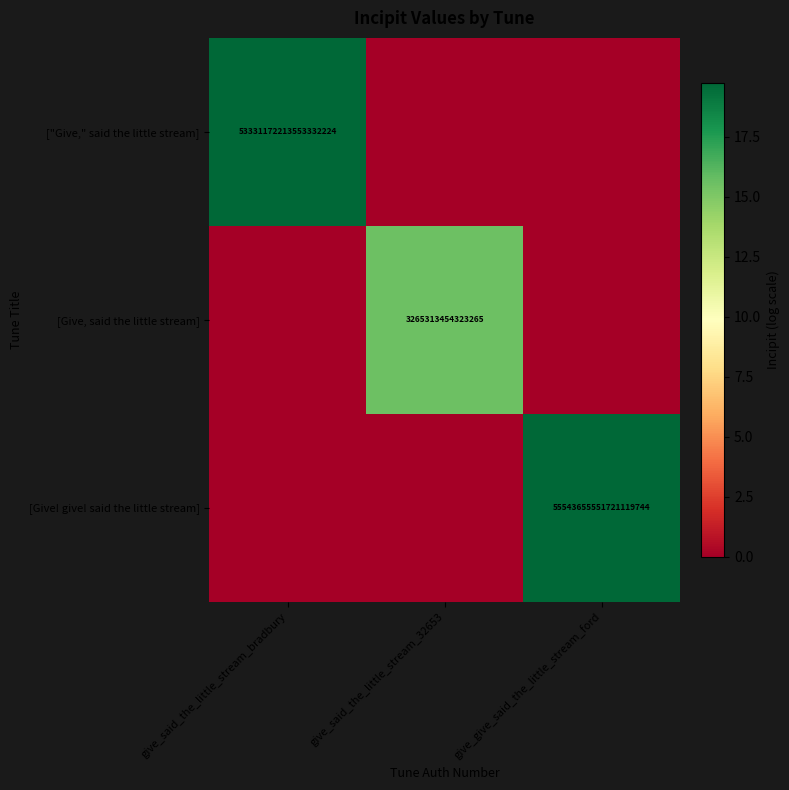

At which category does the chart reach its minimum across all series?

give_said_the_little_stream_32653